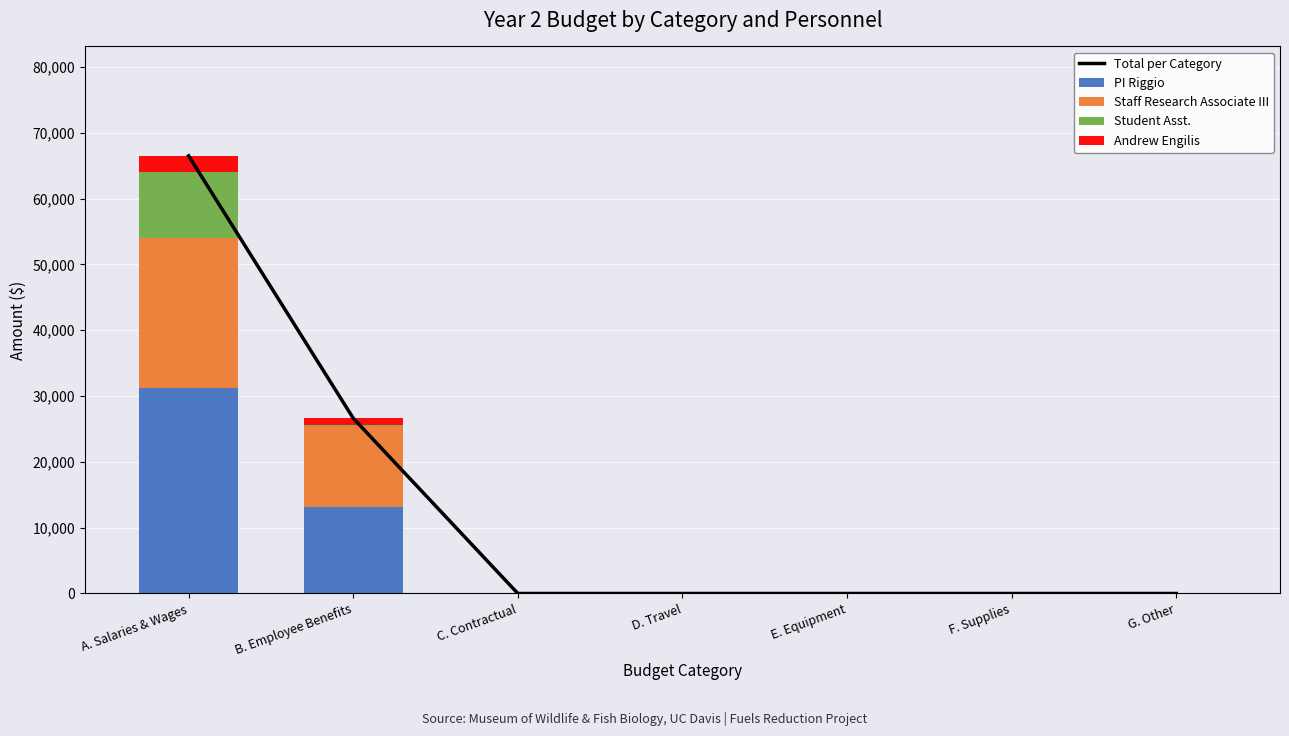

What is the sum of all PI Riggio values?

44445.6